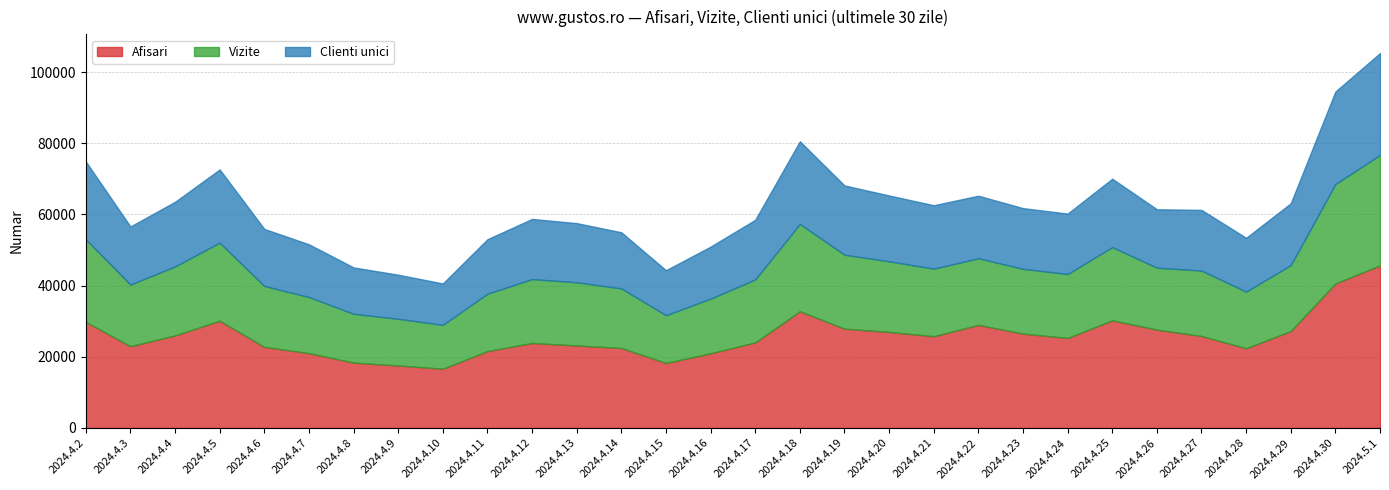

Read the Afisari value at 2024.4.7, to the nearest 100.

21000